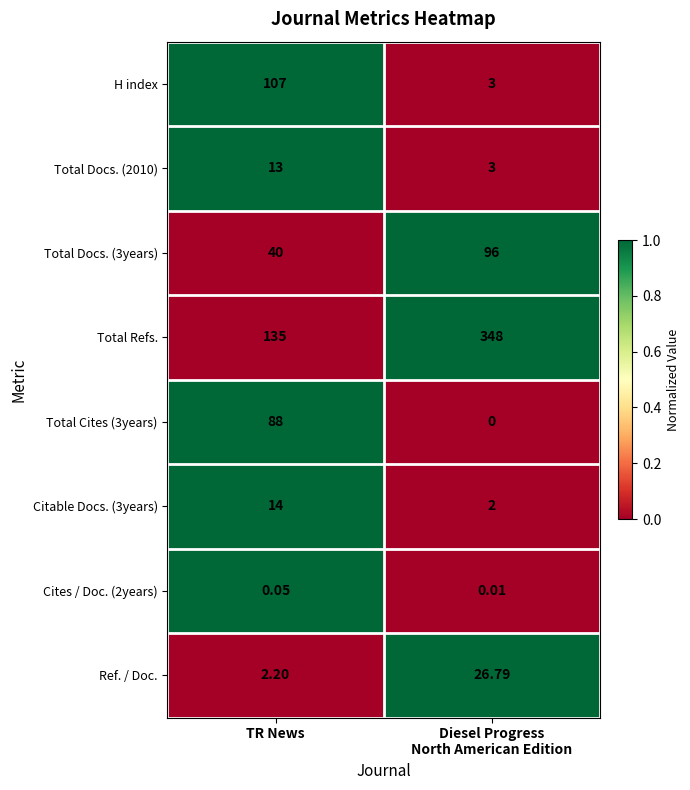

Between TR News and Diesel Progress
North American Edition, which series saw the biggest shift?

Total Refs.